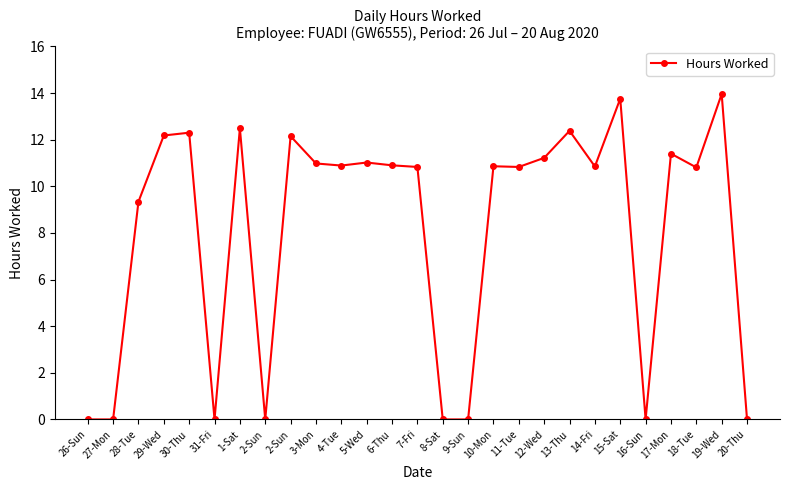

How many interior local peaks (higher than both neighbors) does the data have?

9